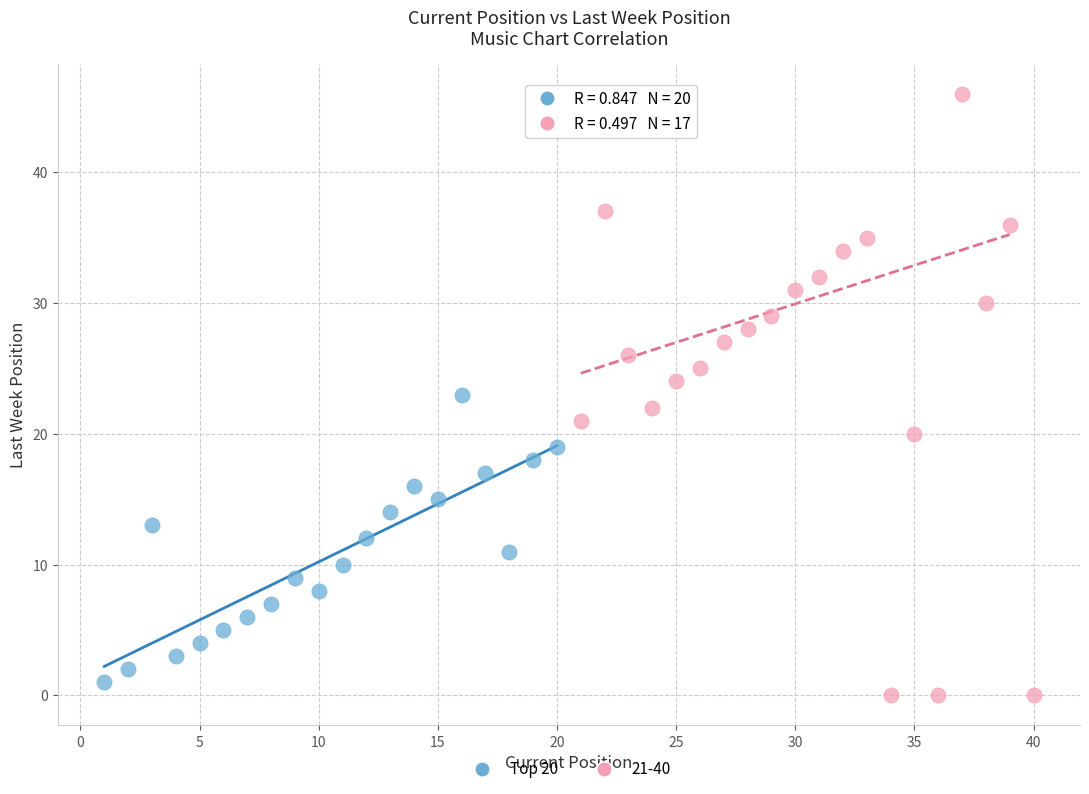

Which series has the widest spread of Y values?

21-40